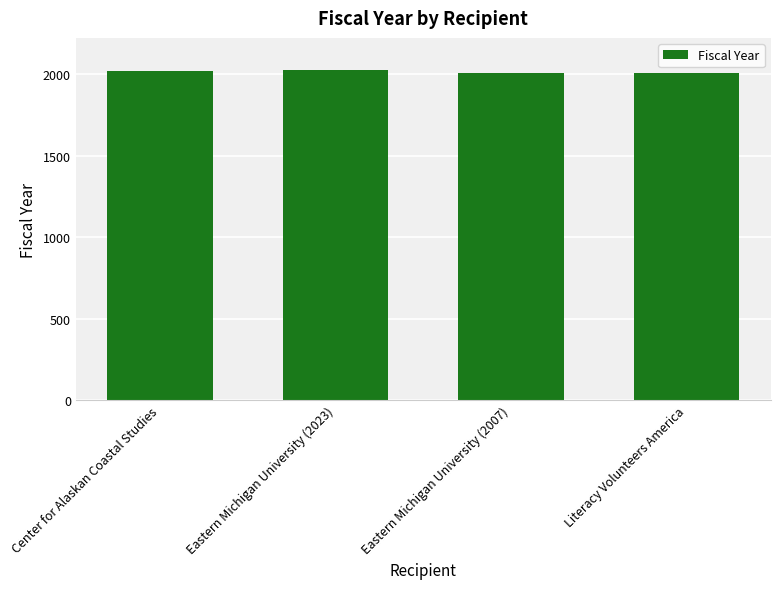

What is the label of the 3rd bar from the left?

Eastern Michigan University (2007)